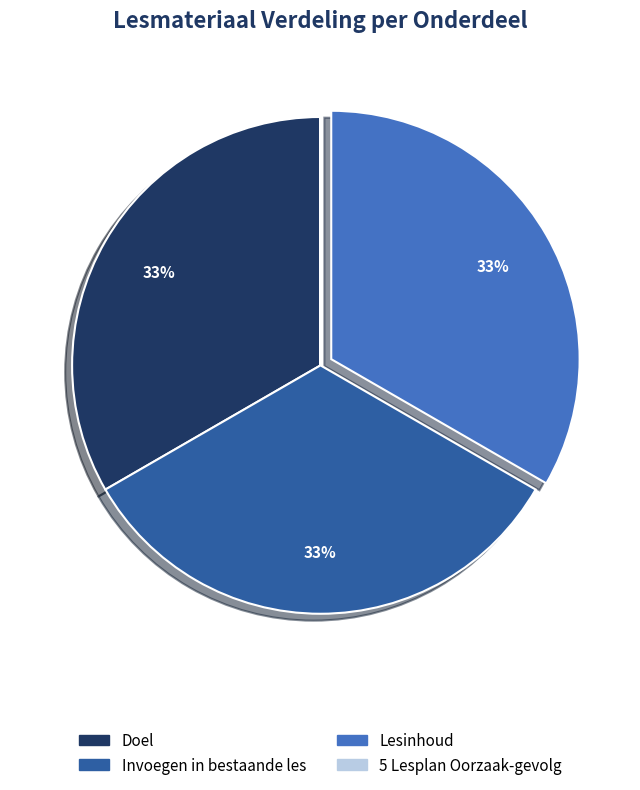

Combined, do Invoegen in bestaande les and Lesinhoud account for over 50%?

Yes